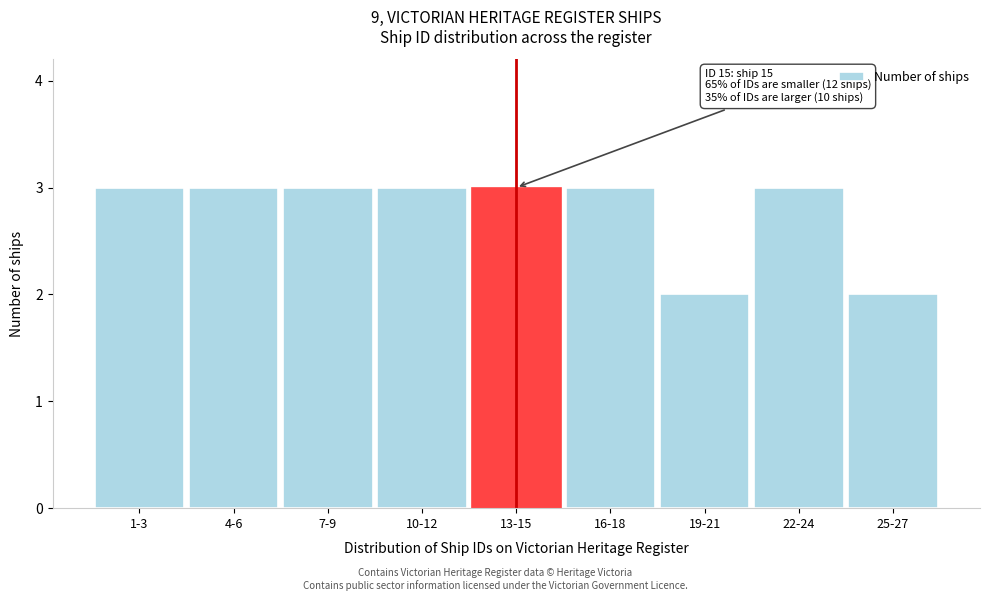

Reading right to left, what are all the values shown in this chart?

2	3	2	3	3	3	3	3	3